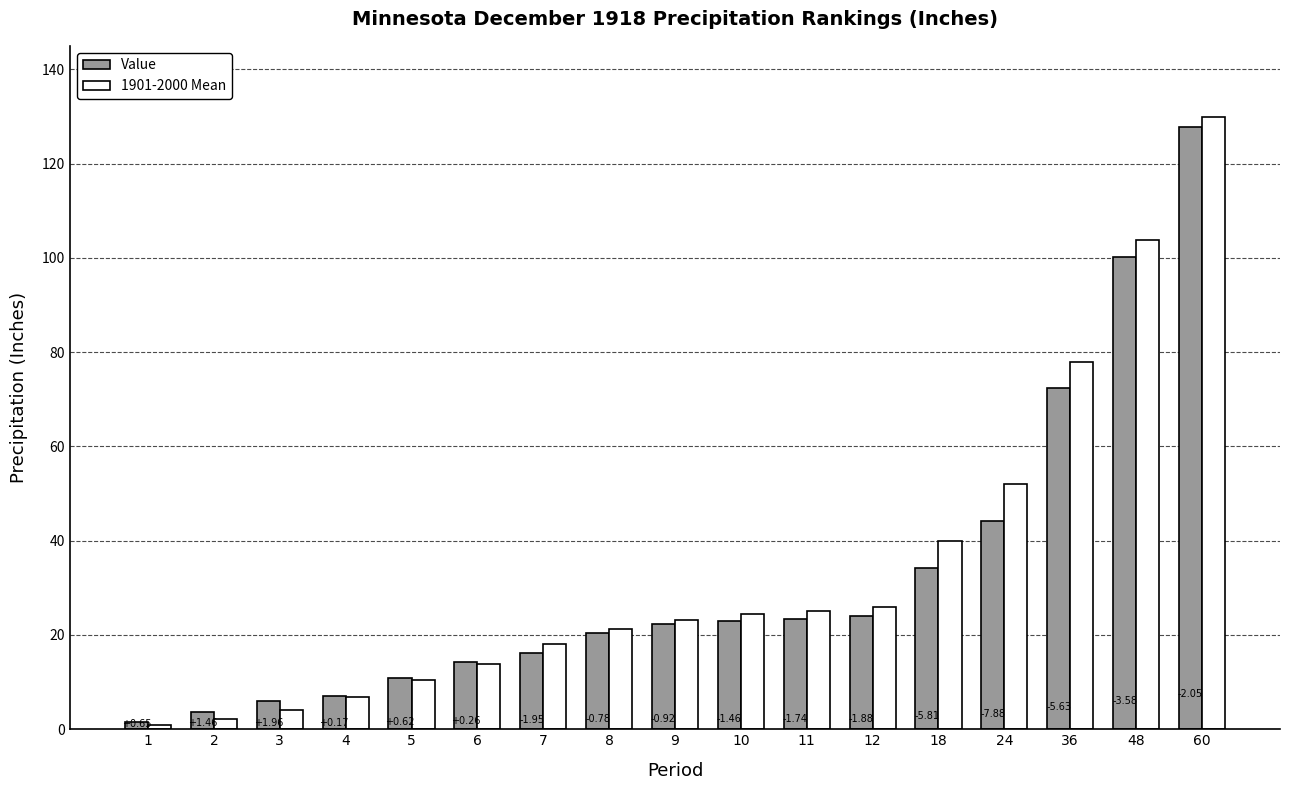

The value of Value at 10 is 23.0. True or false?

True